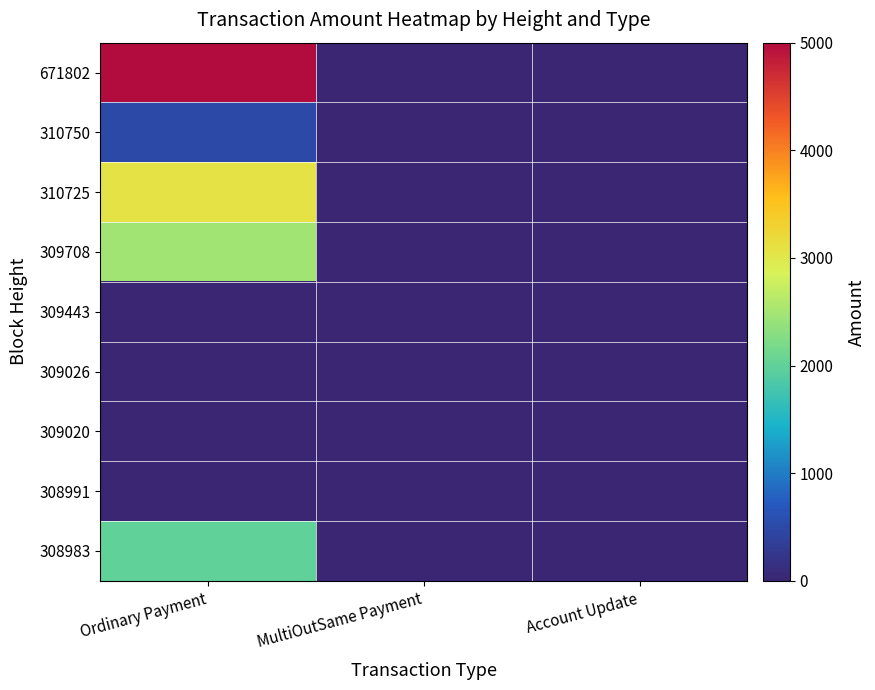

Reading left to right, transcribe all the data shown in this chart.

671802: Ordinary Payment=5000.0	MultiOutSame Payment=0.0	Account Update=0.0
310750: Ordinary Payment=501.0	MultiOutSame Payment=0.0	Account Update=0.0
310725: Ordinary Payment=3076.0	MultiOutSame Payment=0.0	Account Update=0.0
309708: Ordinary Payment=2465.0	MultiOutSame Payment=0.0	Account Update=0.0
309443: Ordinary Payment=1.0	MultiOutSame Payment=0.0	Account Update=0.0
309026: Ordinary Payment=5.0	MultiOutSame Payment=0.0	Account Update=0.0
309020: Ordinary Payment=3.0	MultiOutSame Payment=0.0	Account Update=0.0
308991: Ordinary Payment=5.0	MultiOutSame Payment=0.0	Account Update=0.0
308983: Ordinary Payment=1996.0	MultiOutSame Payment=0.0	Account Update=0.0